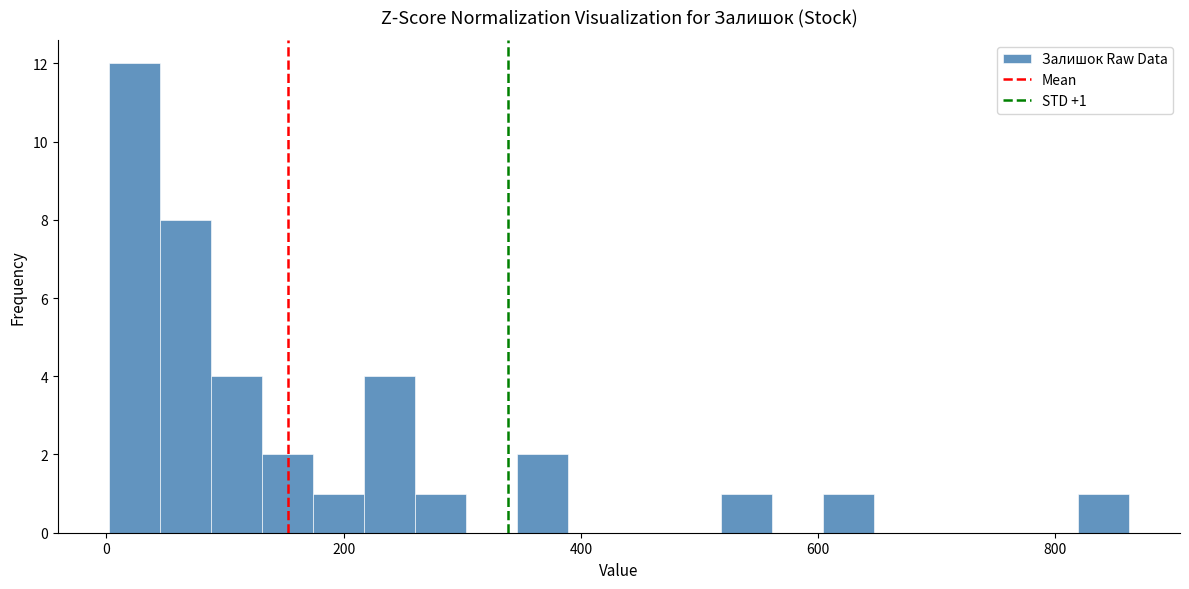

Around what value on the x-axis is the tallest bar? Give the approximate position of its centre, as read against the axis.

20